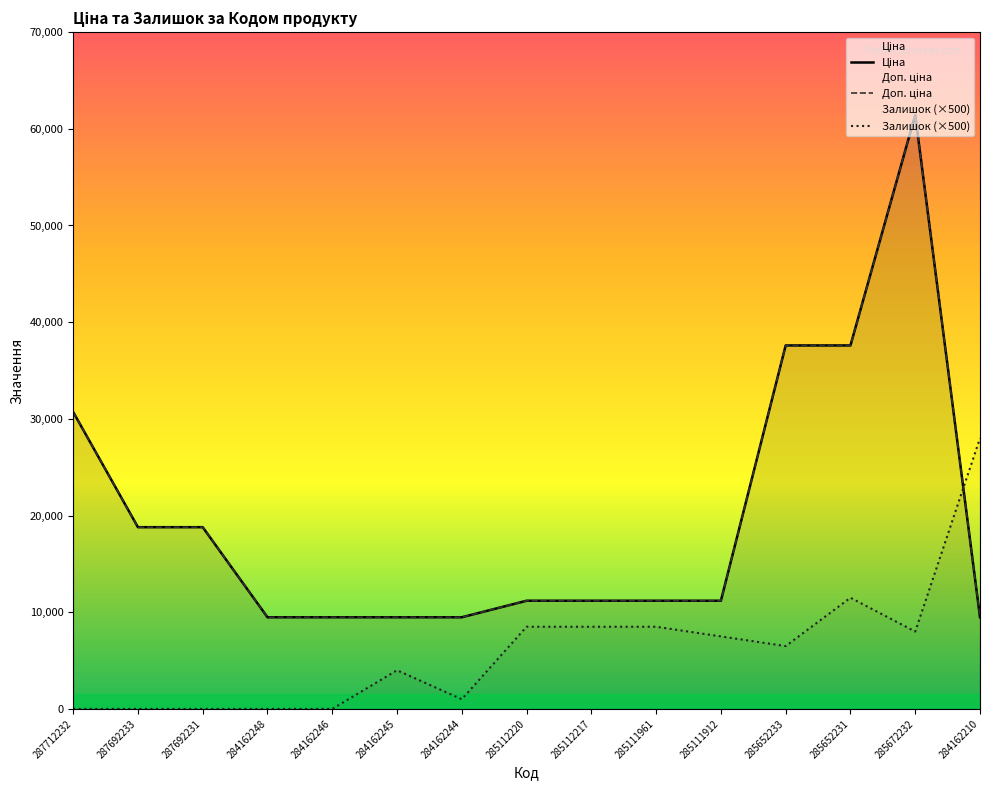

What is the approximate value of Доп. ціна at 284162248?

9480.1